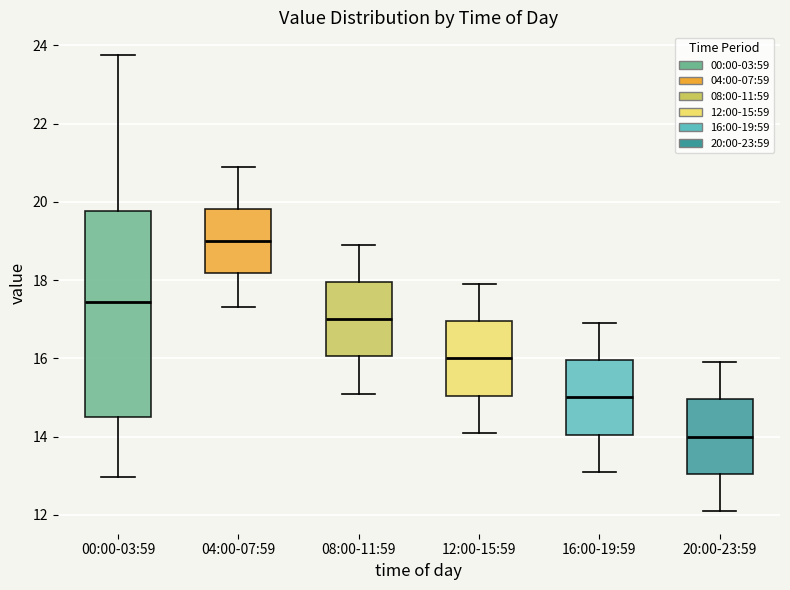

Which box is the tallest, from its lower edge to its upper edge?

00:00-03:59